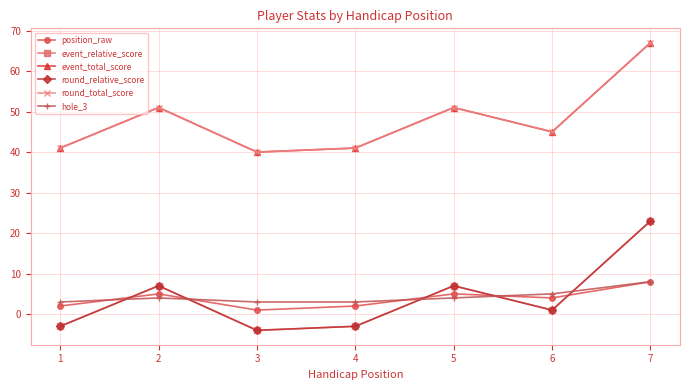

Rank the categories by event_relative_score value from lowest to highest.

3, 1, 4, 6, 2, 5, 7